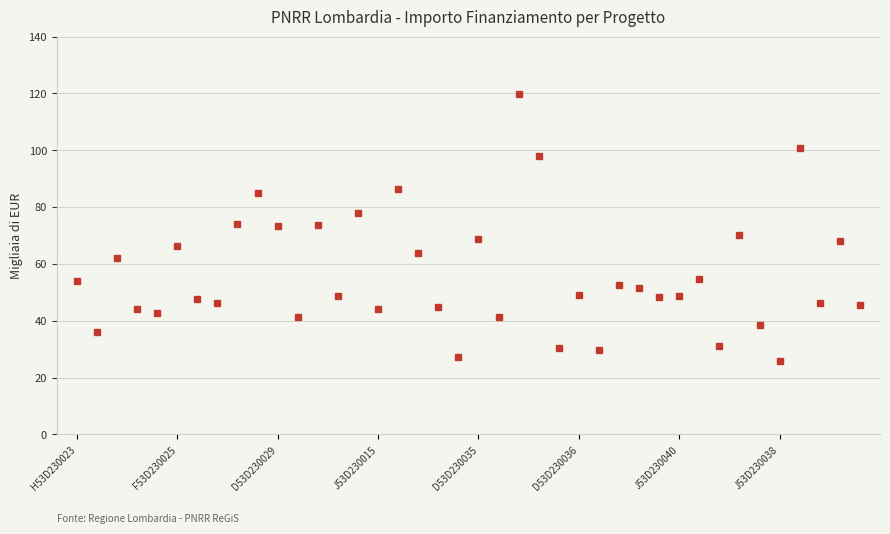

What is the minimum value shown in the chart?

25842.4